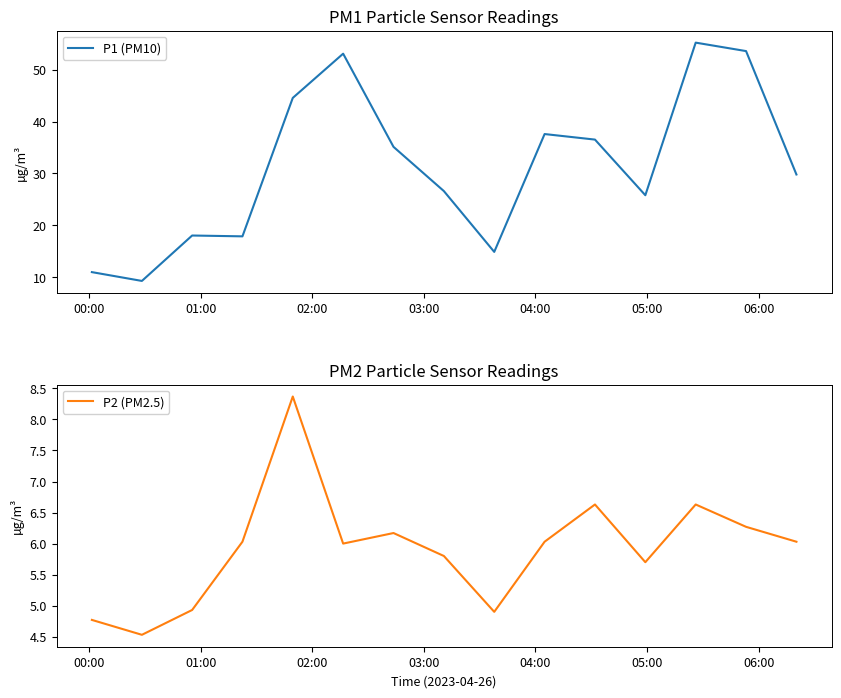

What is the maximum value for P2 (PM2.5)?

8.4